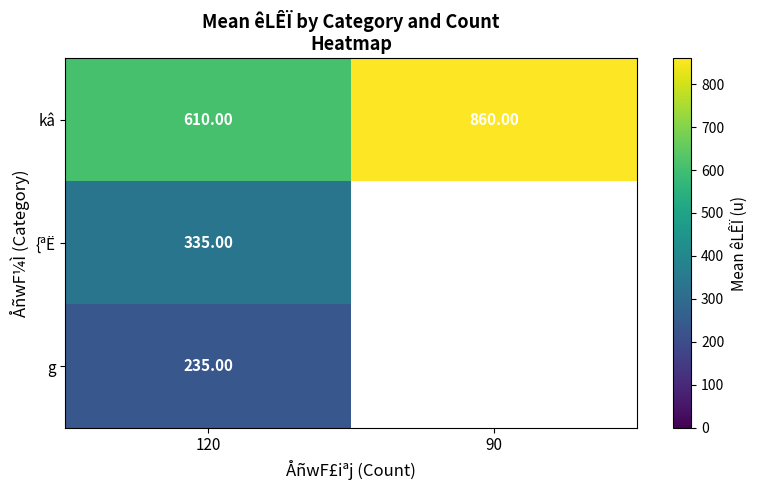

Rank the categories by kâ value from lowest to highest.

120, 90